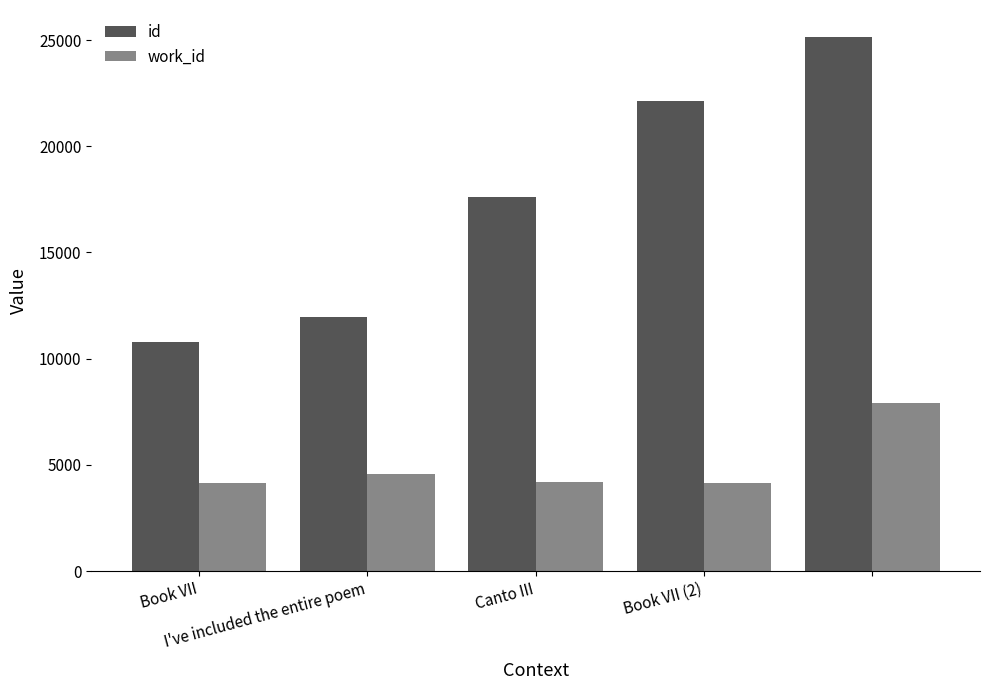

Which series has the widest spread of values?

id